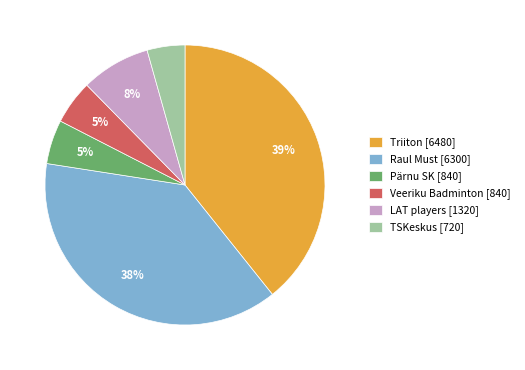

Is there any slice that represents more than half of the pie?

No